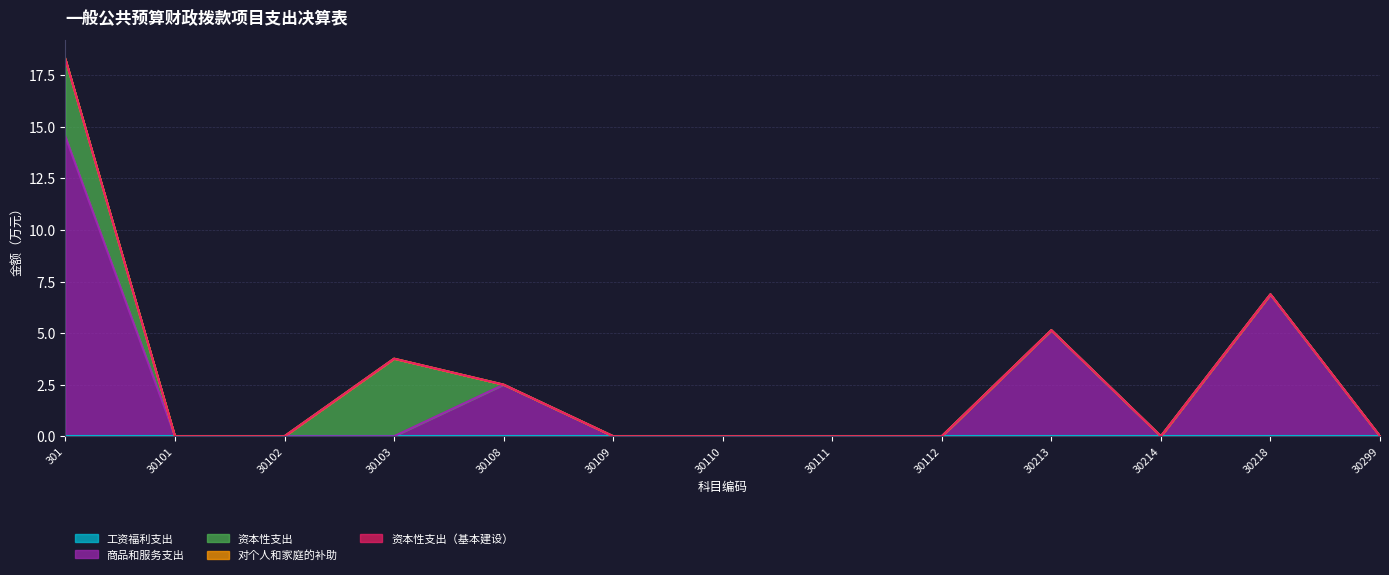

Reading left to right, transcribe all the data shown in this chart.

工资福利支出: 0.0	0.0	0.0	0.0	0.0	0.0	0.0	0.0	0.0	0.0	0.0	0.0	0.0
商品和服务支出: 14.5	0.0	0.0	0.0	2.5	0.0	0.0	0.0	0.0	5.1	0.0	6.9	0.0
资本性支出: 3.8	0.0	0.0	3.8	0.0	0.0	0.0	0.0	0.0	0.0	0.0	0.0	0.0
对个人和家庭的补助: 0.0	0.0	0.0	0.0	0.0	0.0	0.0	0.0	0.0	0.0	0.0	0.0	0.0
资本性支出（基本建设）: 0.0	0.0	0.0	0.0	0.0	0.0	0.0	0.0	0.0	0.0	0.0	0.0	0.0